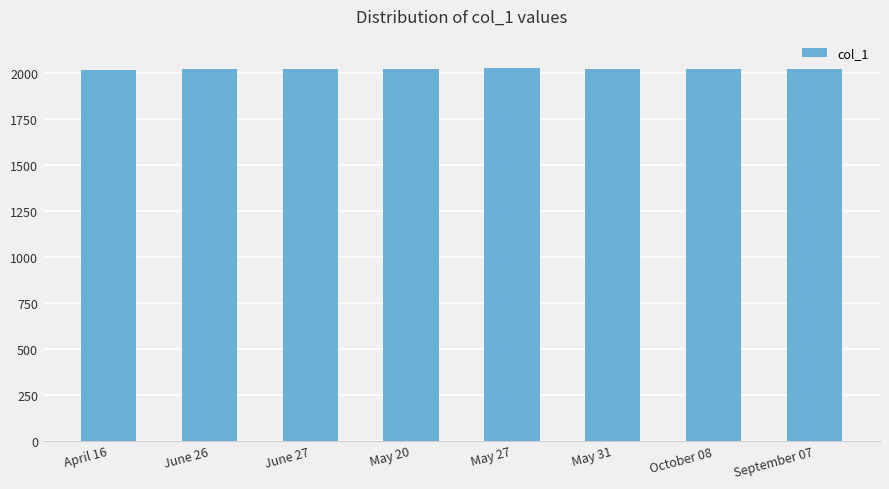

Is it true that the value at June 27 is 2021?

True